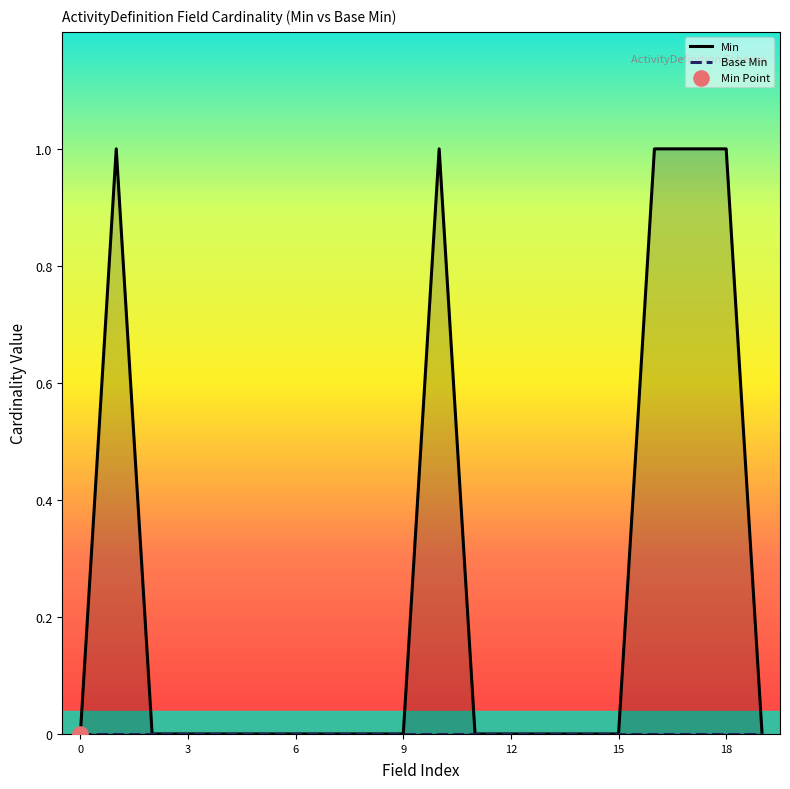

Which series has the widest spread of Y values?

Min